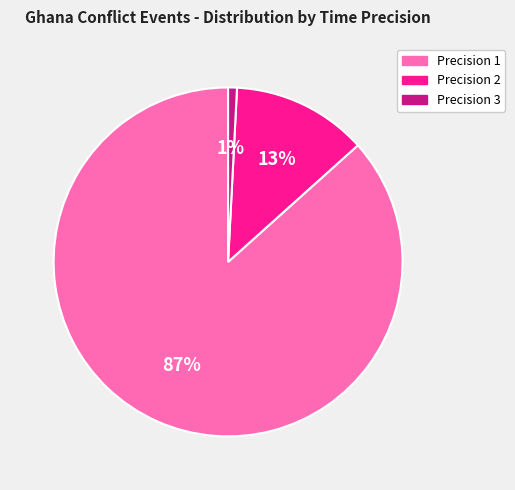

Which has a higher value, Precision 1 or Precision 3?

Precision 1